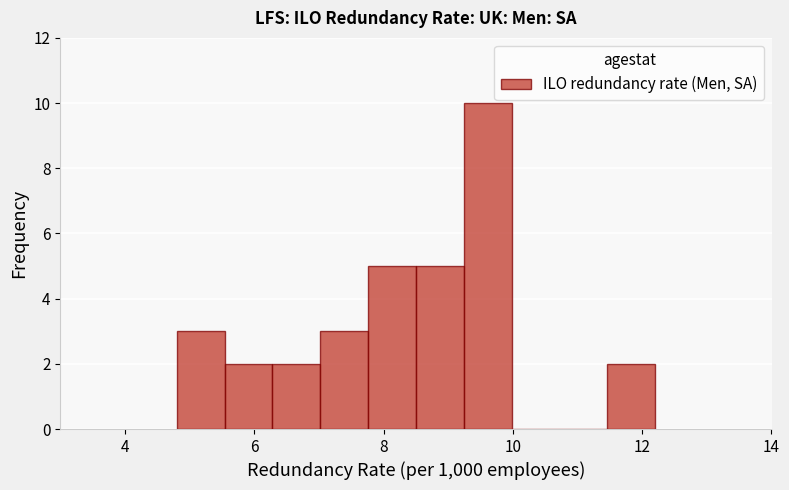

Around what value on the x-axis is the tallest bar? Give the approximate position of its centre, as read against the axis.

9.6